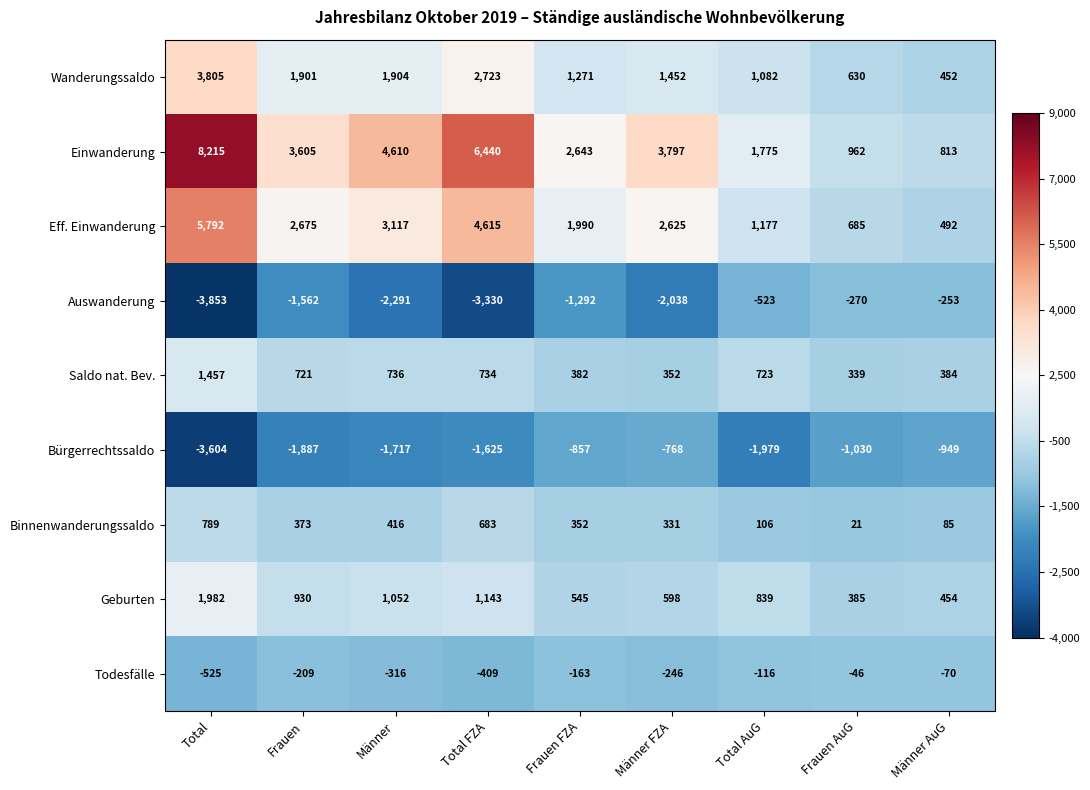

What is the lowest value of the Binnenwanderungssaldo series?

21